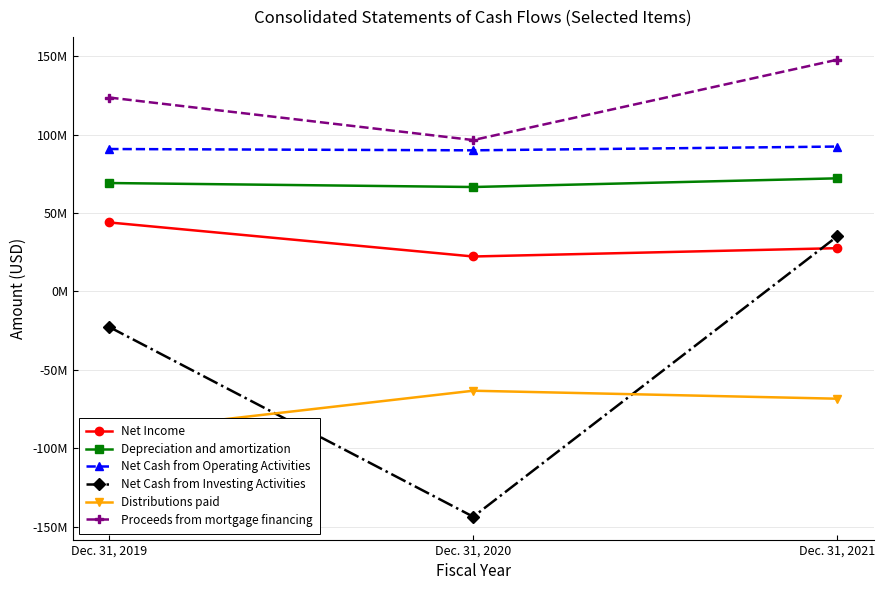

At Dec. 31, 2021, list the series in order from smallest to largest.

Distributions paid, Net Income, Net Cash from Investing Activities, Depreciation and amortization, Net Cash from Operating Activities, Proceeds from mortgage financing